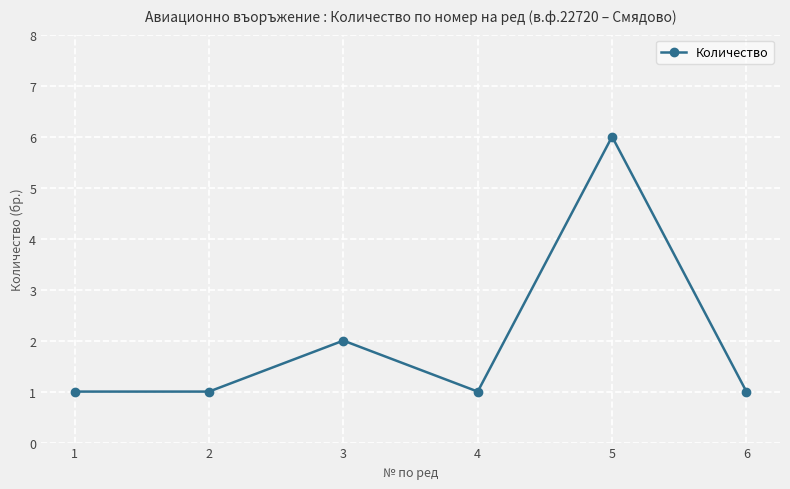

What is the greatest value displayed?

6